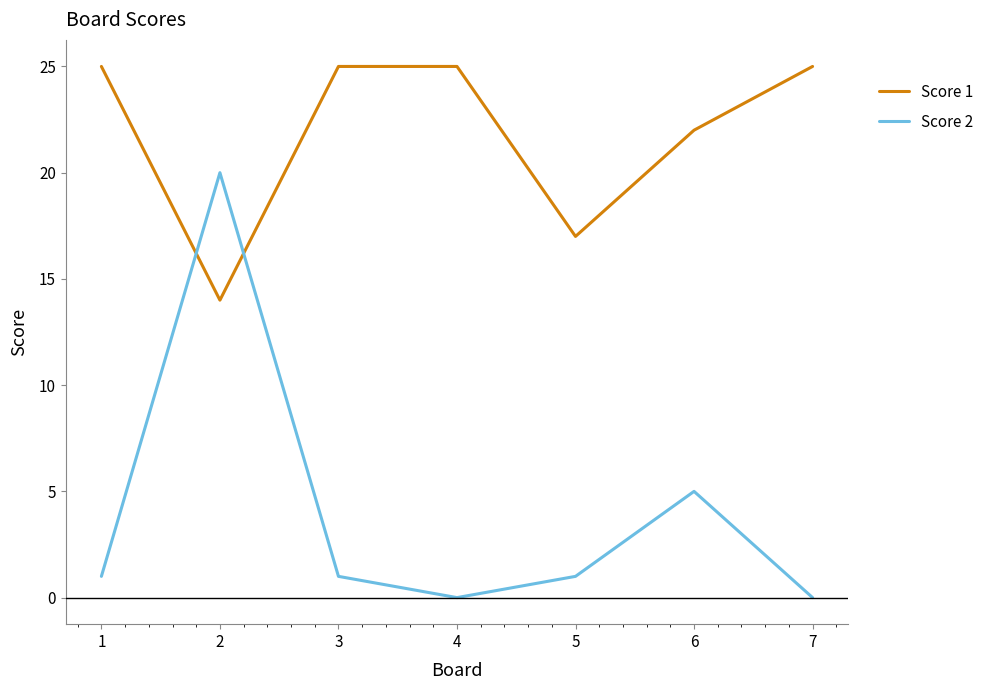

Is the value of Score 1 at 1 greater than the value of Score 2 at 4?

Yes